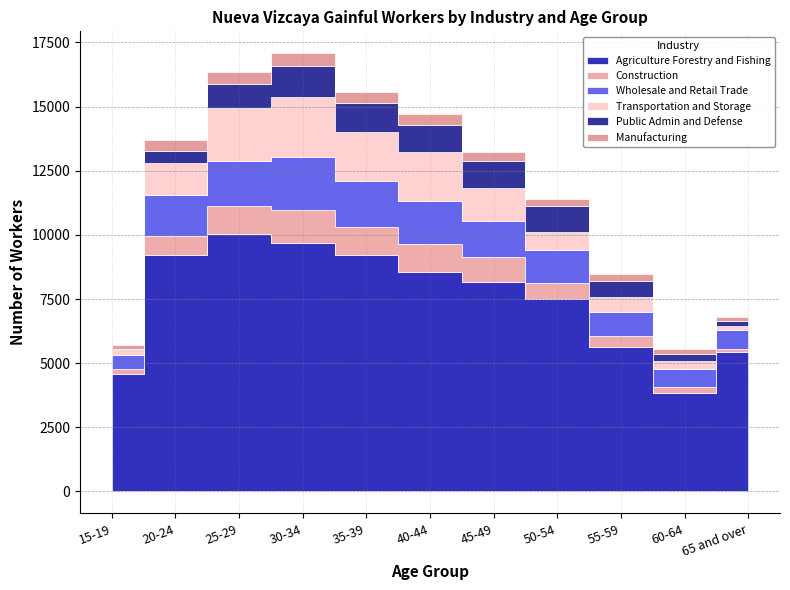

How many data points in Manufacturing are above 346?

5